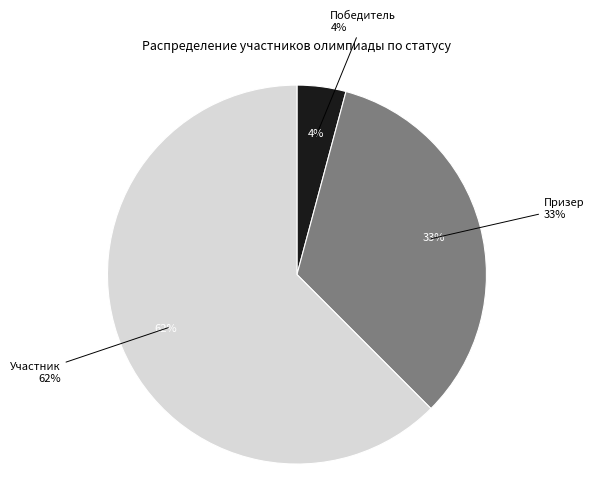

Which slice is the largest?

Участник